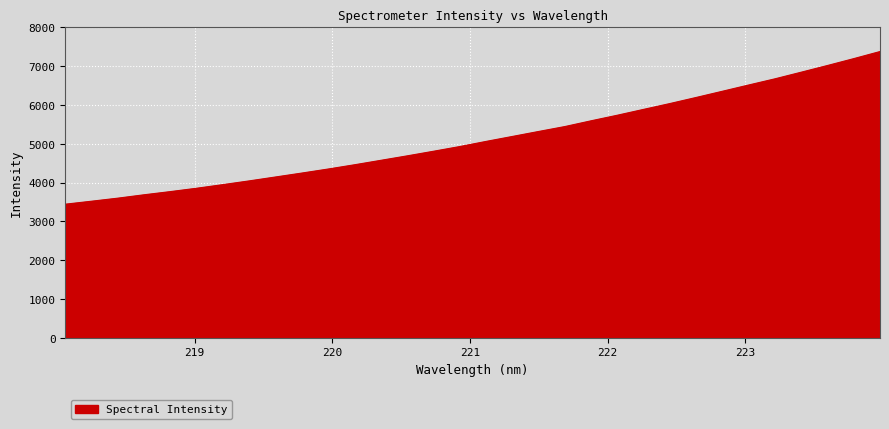

What is the minimum value shown in the chart?

3443.1